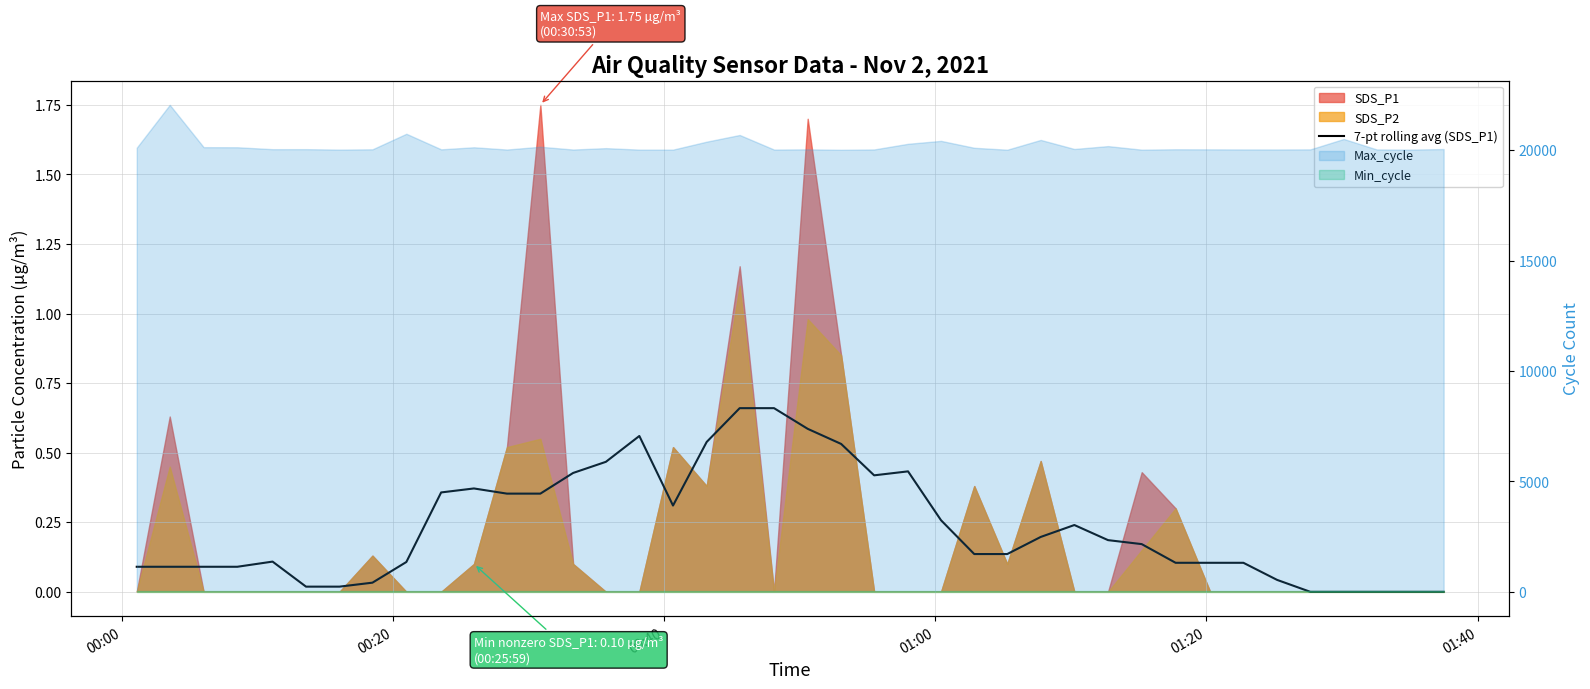

What is the difference between the maximum and second lowest values?

0.7